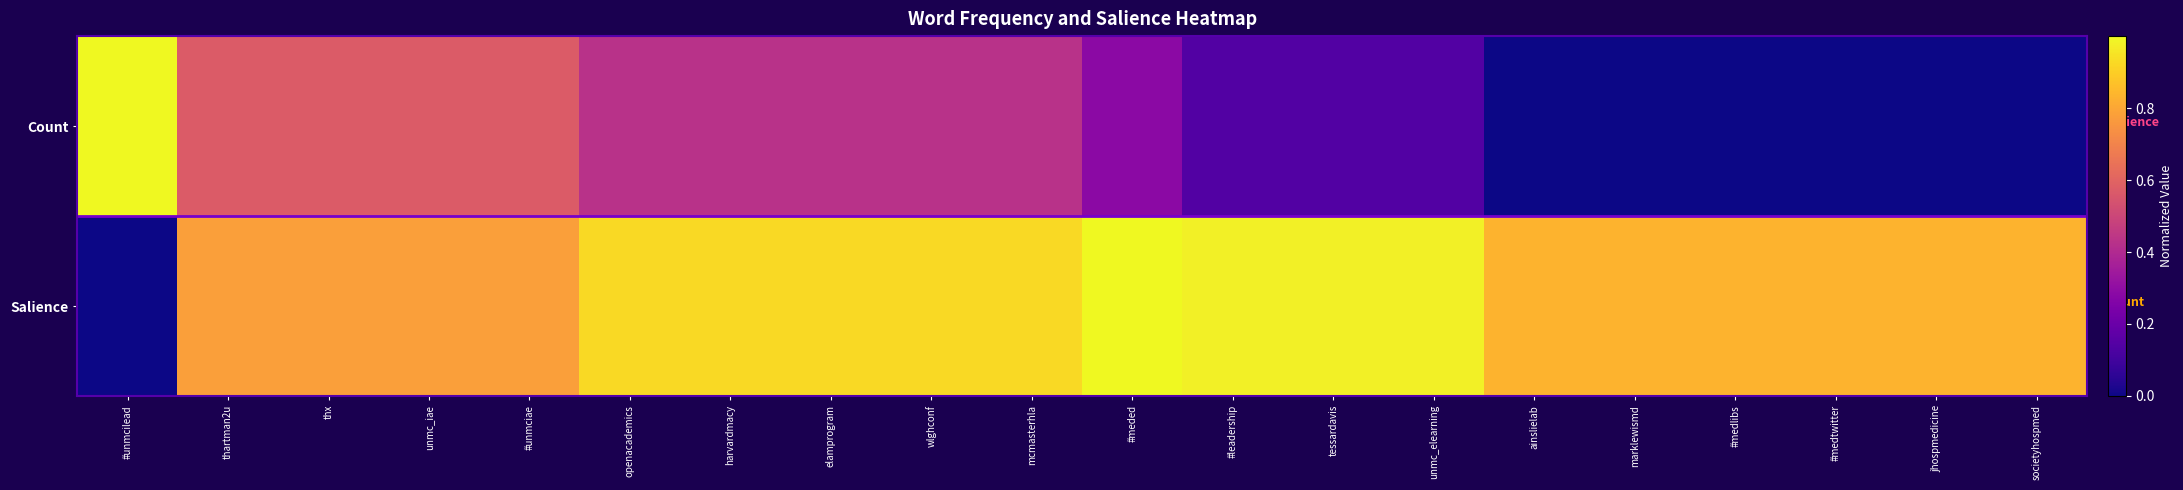

Between ainslielab and wlghconf, which is larger?

wlghconf